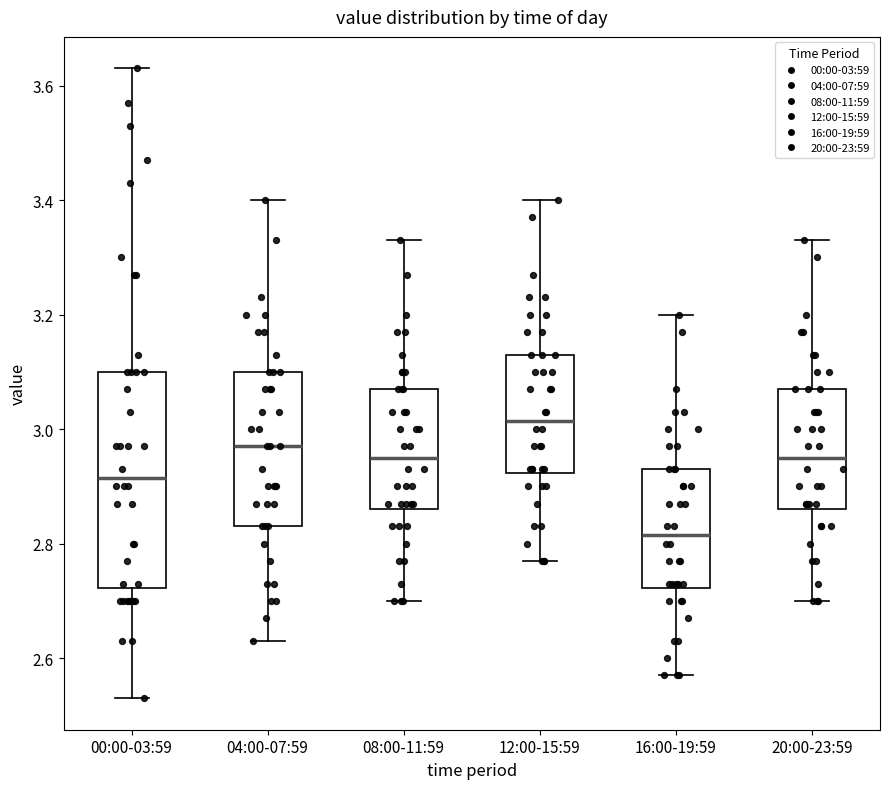

Reading left to right, transcribe this box plot: for each box, give where its median line is, the range the box spans, and where its two whiskers end, as read against the y-axis. The values are not printed on the chart, so give them approximately, as read against the axis.

00:00-03:59: median 2.92, box 2.72 to 3.10, whiskers 2.54 to 3.64
04:00-07:59: median 2.98, box 2.84 to 3.10, whiskers 2.64 to 3.40
08:00-11:59: median 2.96, box 2.86 to 3.08, whiskers 2.70 to 3.34
12:00-15:59: median 3.02, box 2.92 to 3.14, whiskers 2.78 to 3.40
16:00-19:59: median 2.82, box 2.72 to 2.94, whiskers 2.58 to 3.20
20:00-23:59: median 2.96, box 2.86 to 3.08, whiskers 2.70 to 3.34